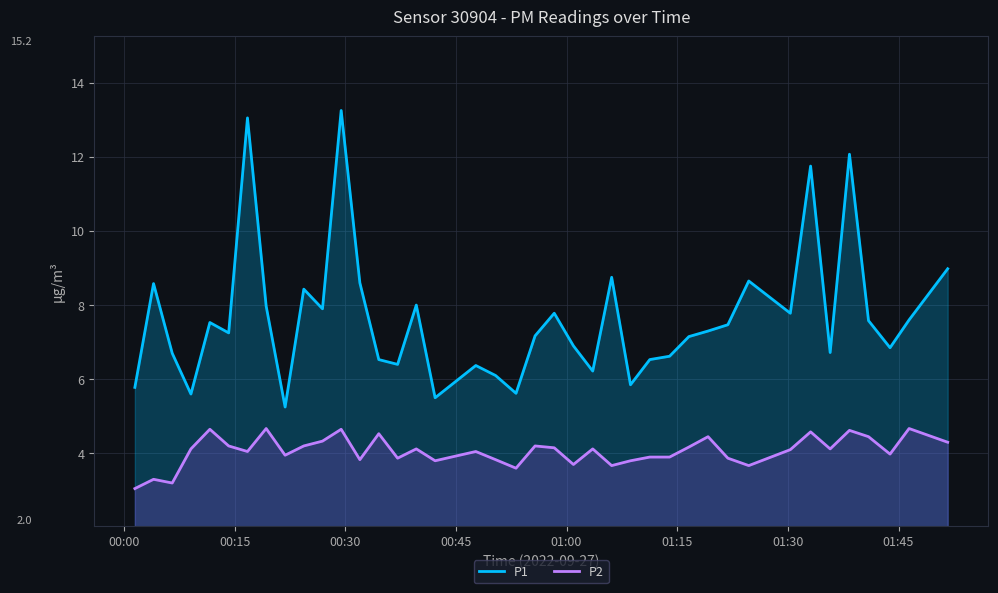

At how many categories does at least one series exceed 3?

40